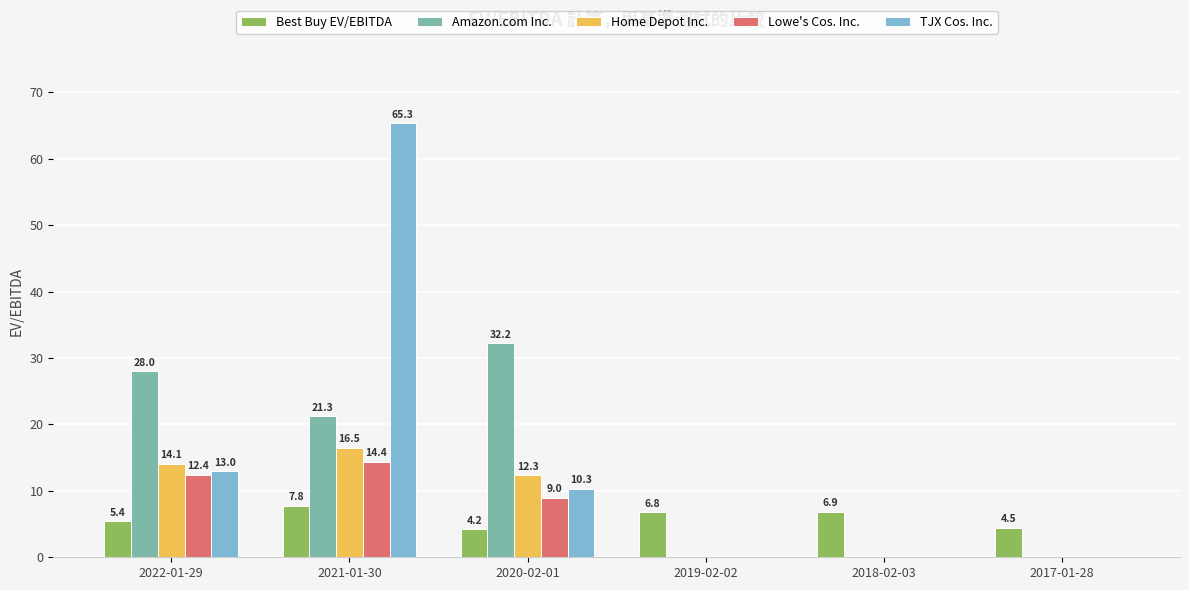

What is the sum of the Amazon.com Inc. values at 2020-02-01 and 2019-02-02?

32.2